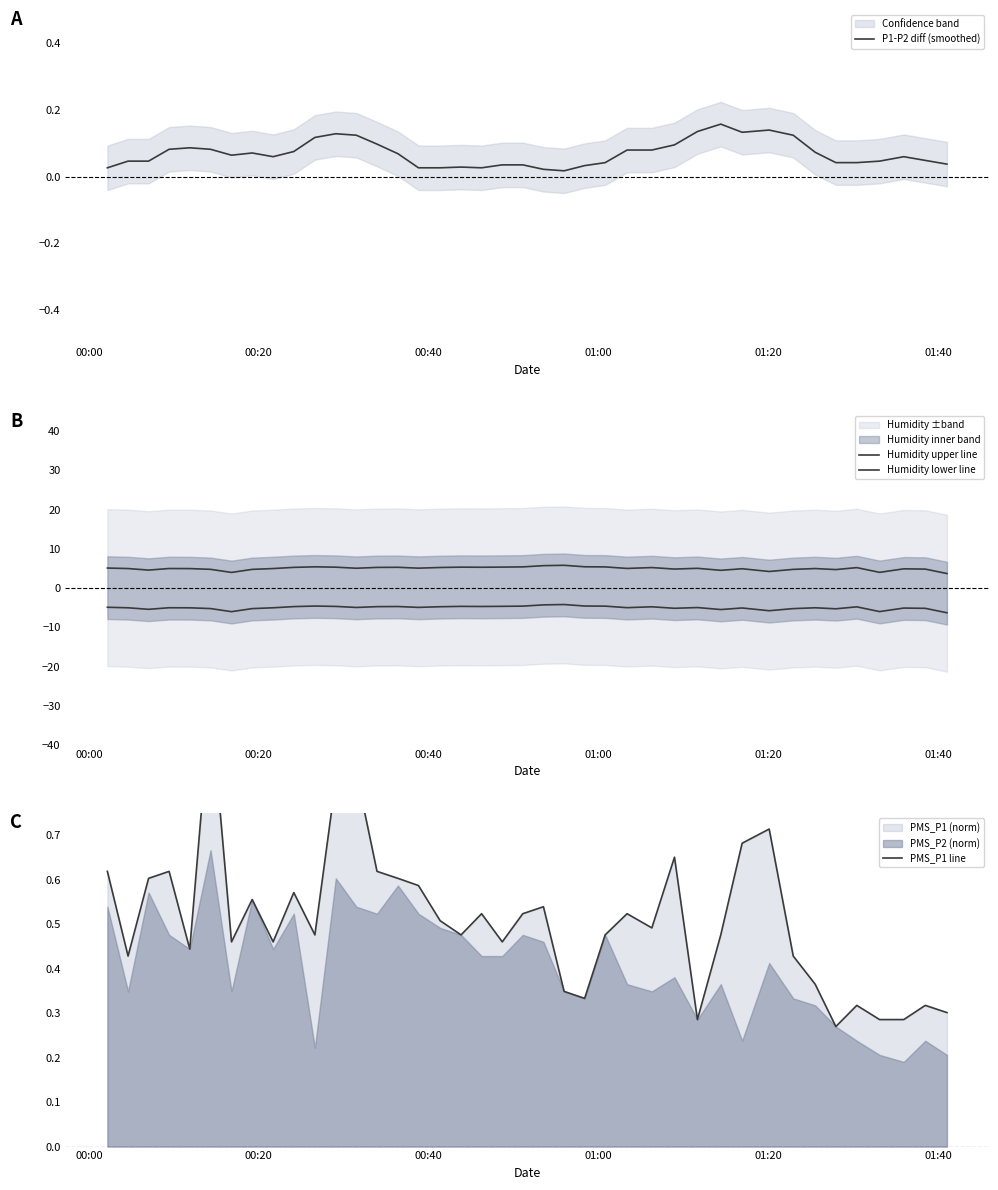

How many interior local peaks does the P1-P2 diff (smoothed) series have?

7